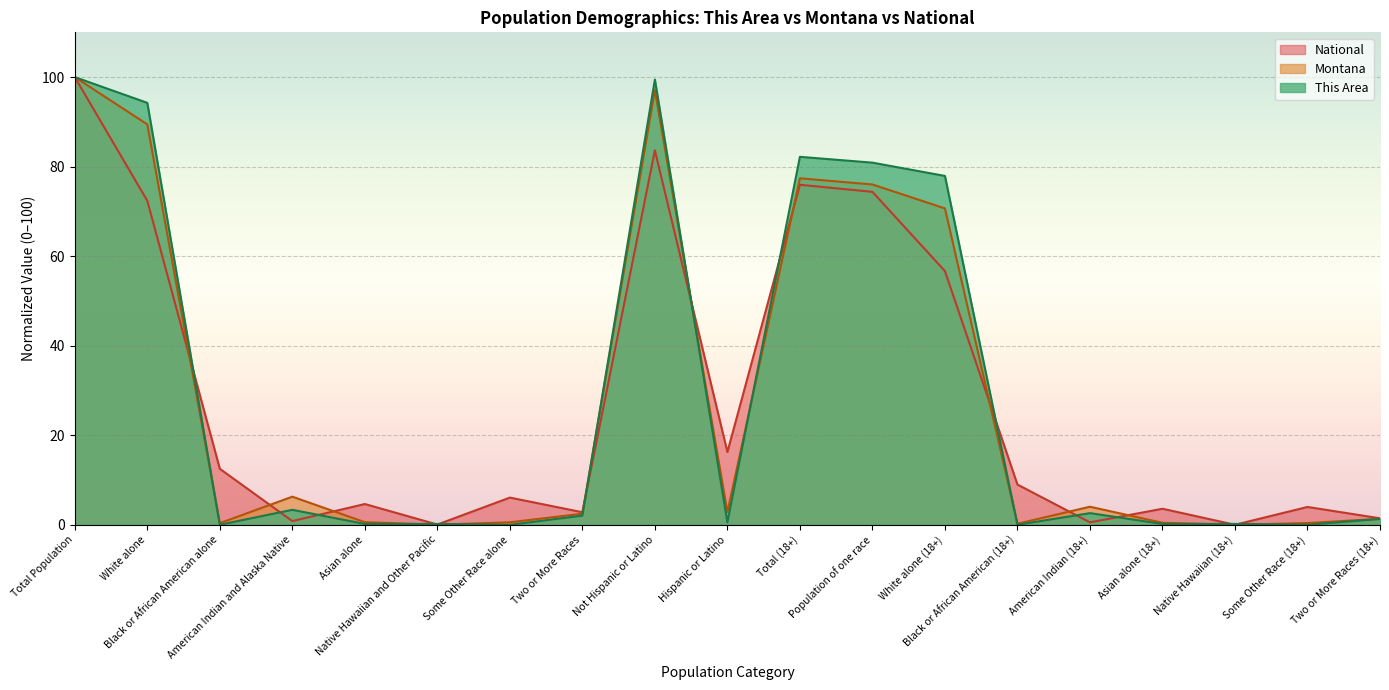

The value of National at Hispanic or Latino is 7.3. True or false?

False